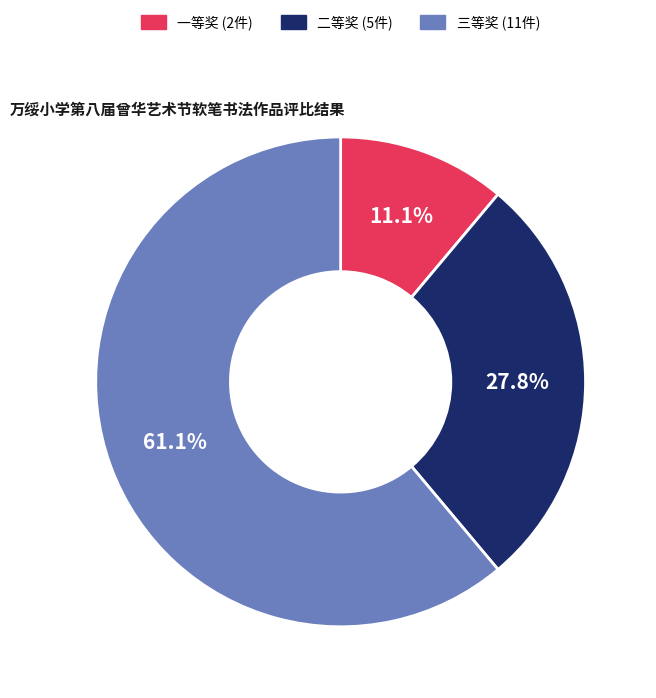

Is the sum of 三等奖 and 一等奖 greater than half?

Yes